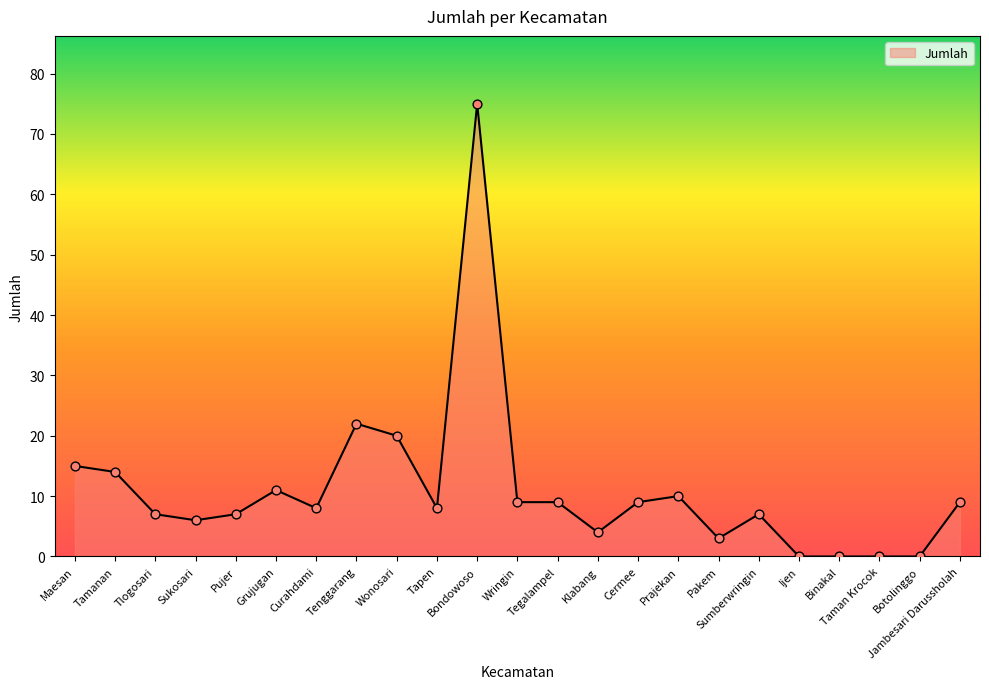

Approximately how many times larger is the value at Maesan compared to Bondowoso?

0.2